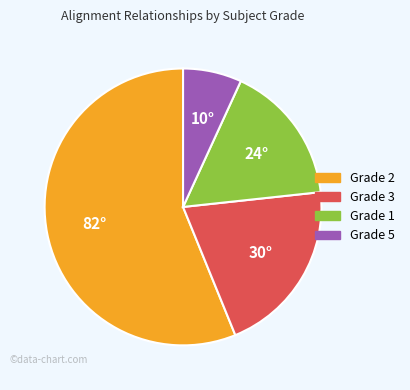

Is there a majority slice in this chart?

Yes